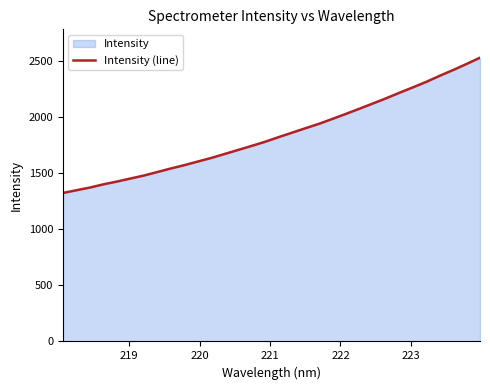

What is the maximum value shown in the chart?

2530.1